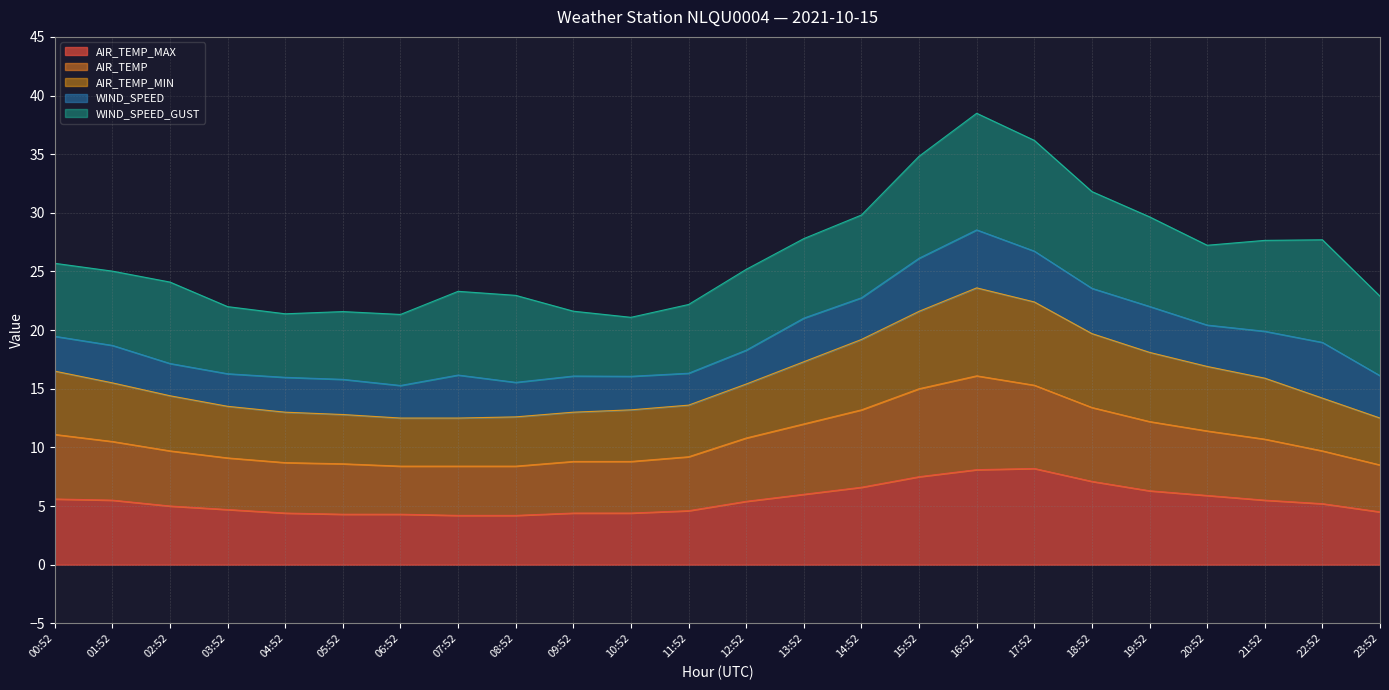

What is the value of the AIR_TEMP point at the 8th from the left?

8.4